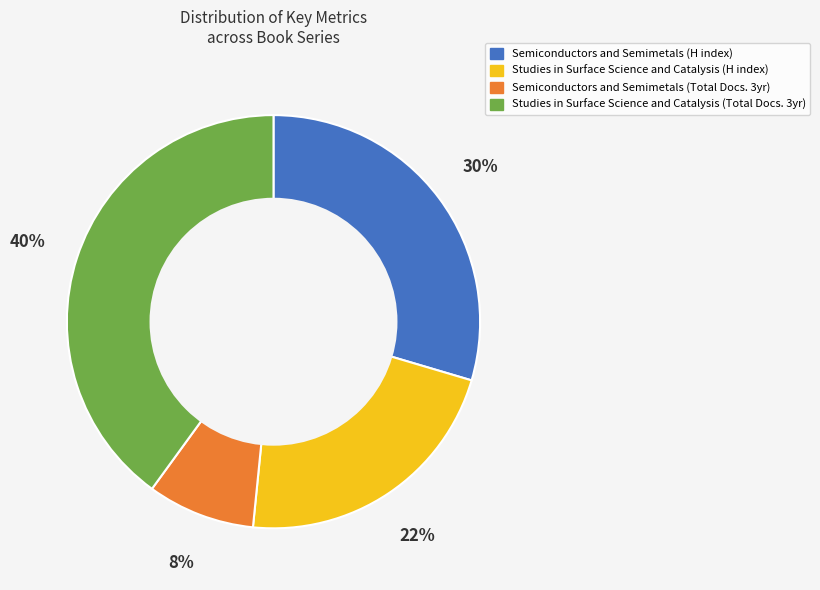

To the nearest percent, what is the average slice percentage?

25%